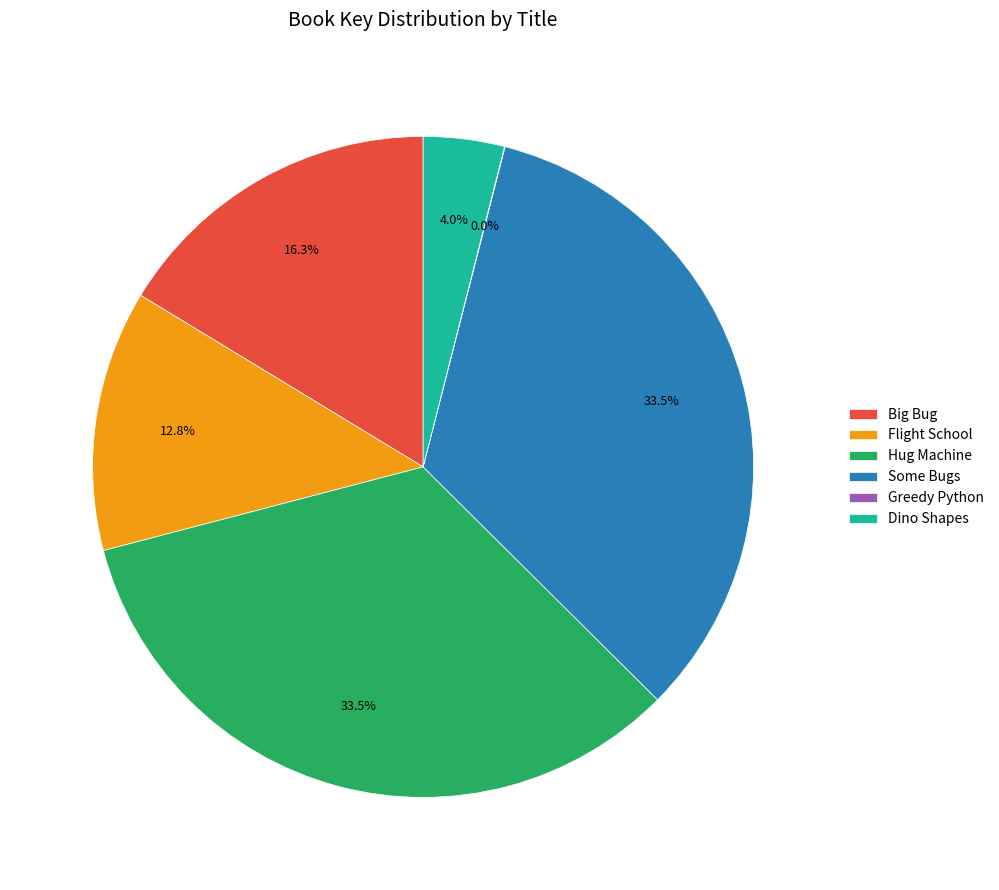

What percentage is NOT represented by Dino Shapes?

96.0%